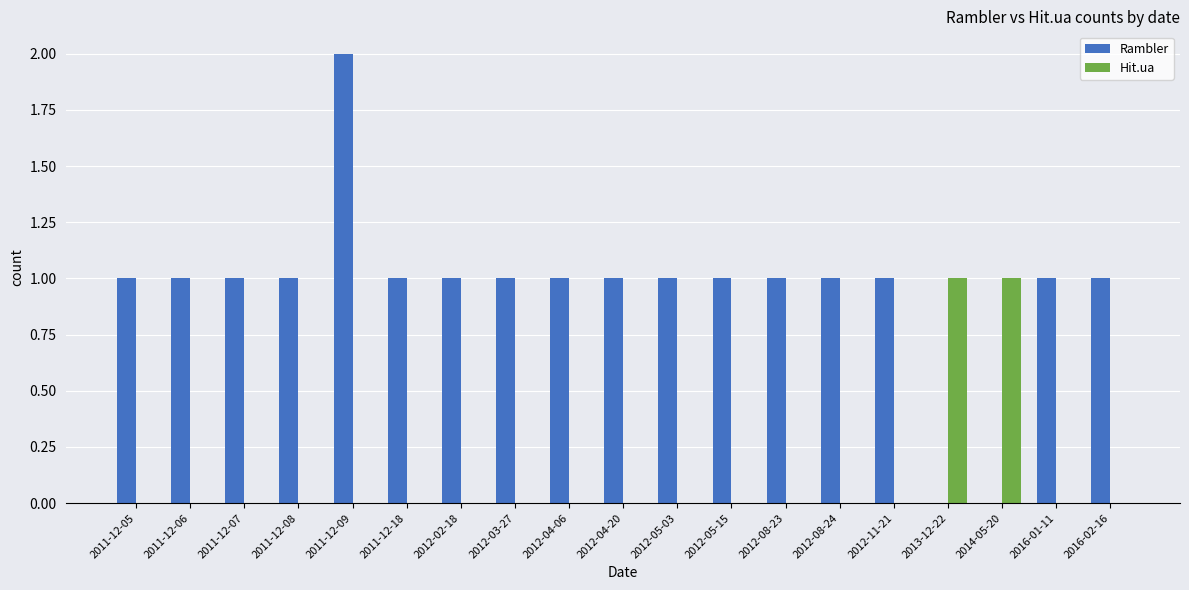

Which label corresponds to the largest value in the chart?

2011-12-09